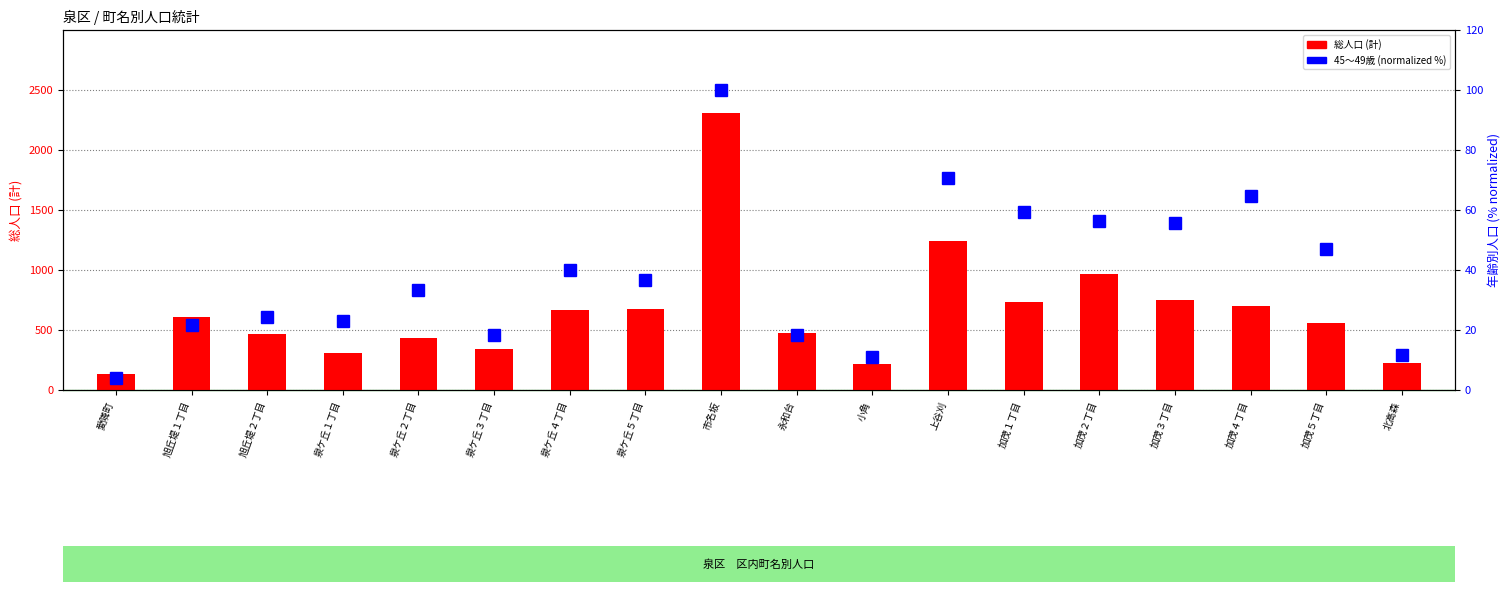

The 45～49歳 (normalized %) series shows 18.0 at 上谷刈. True or false?

False